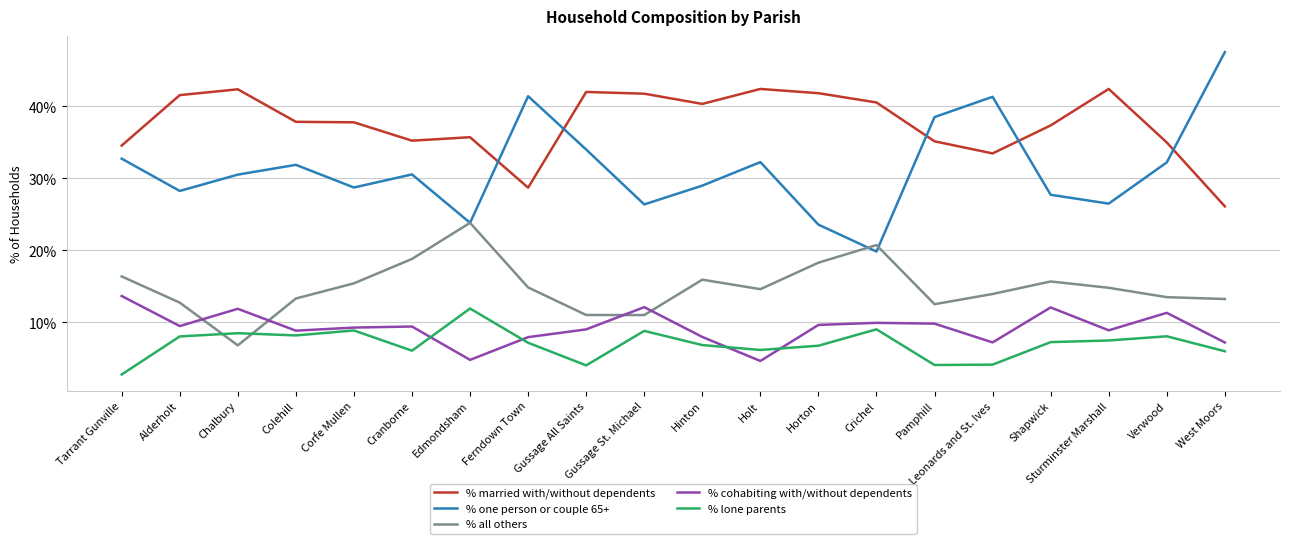

How many lines are shown in the chart?

5